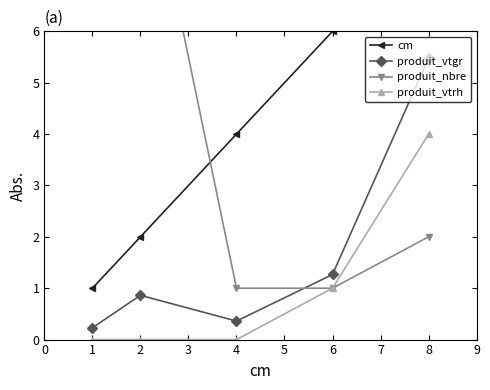

How many interior local peaks does the produit_vtgr series have?

1